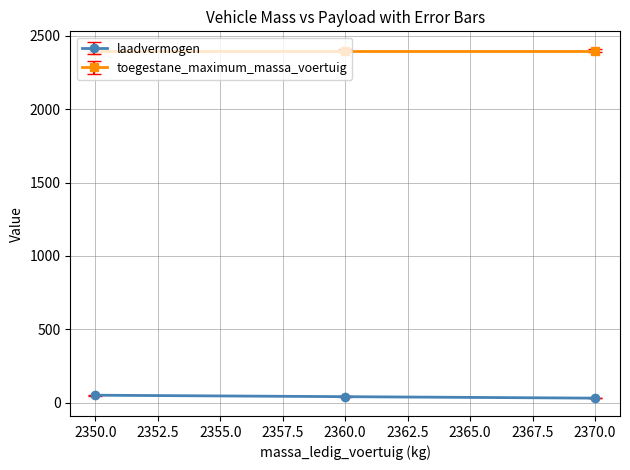

Is the value of toegestane_maximum_massa_voertuig at 2350.0 greater than the value of laadvermogen at 2370.0?

Yes